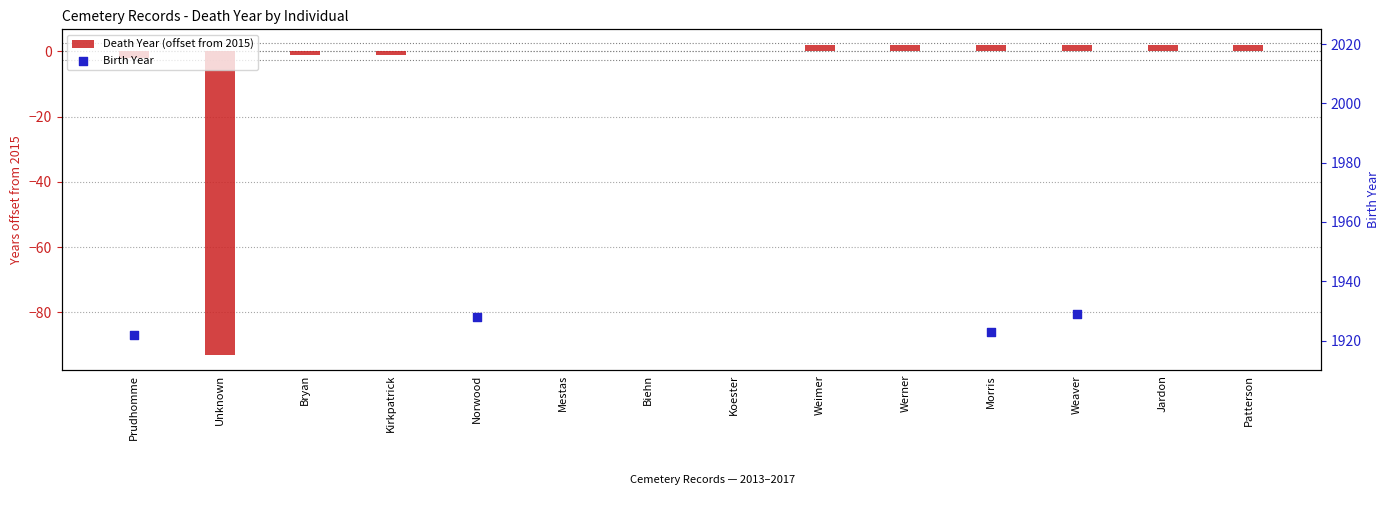

At which category is the sum across all series the highest?

Weaver